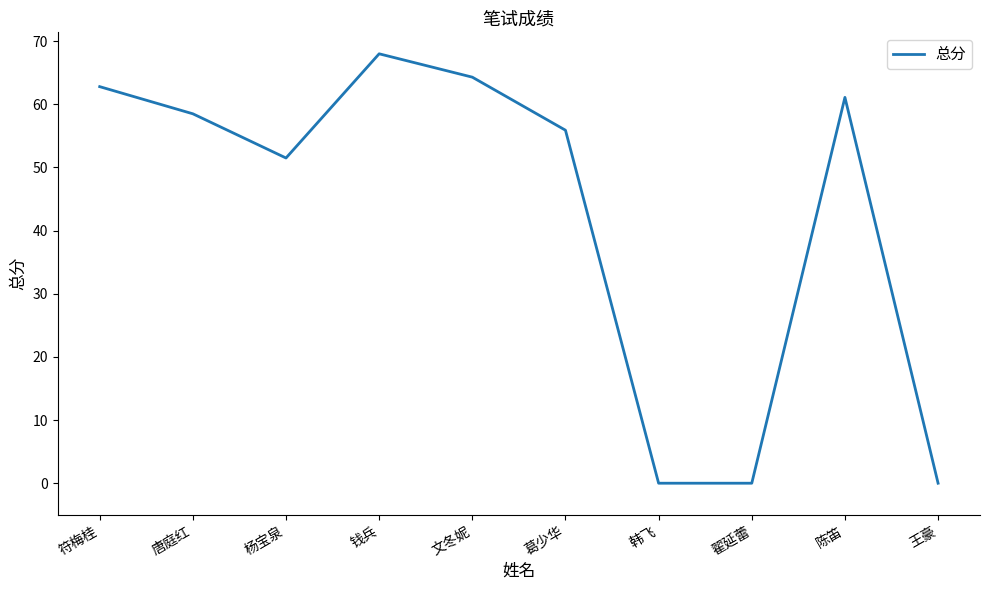

Which category has the highest value across all series?

钱兵